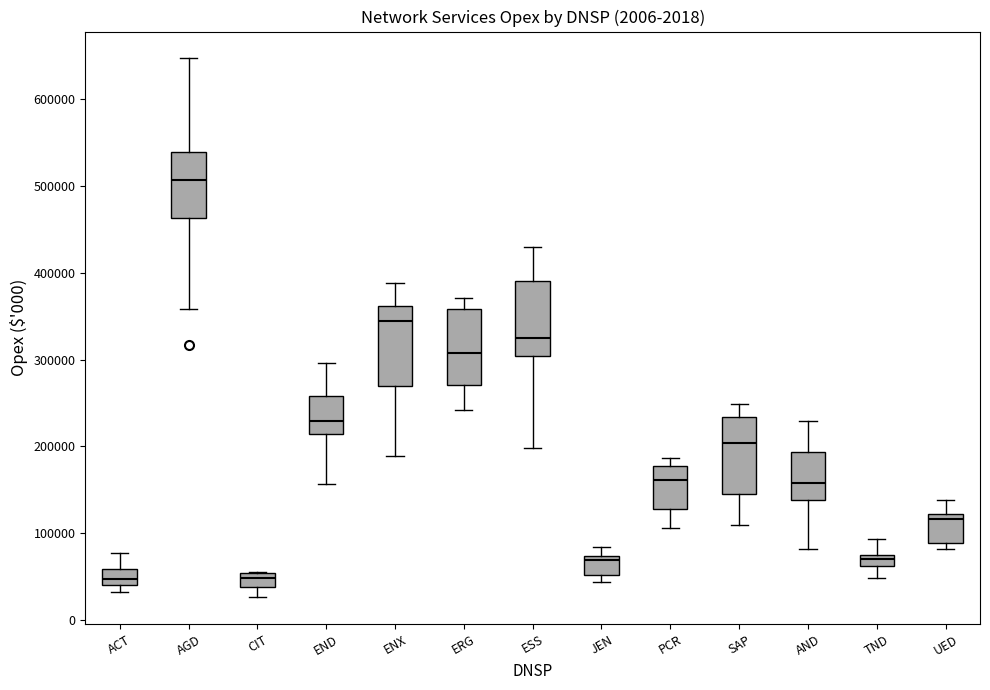

Where does the lower whisker of the box for AND end on the y-axis? The values are not printed on the chart, so give them approximately, as read against the axis.

80000